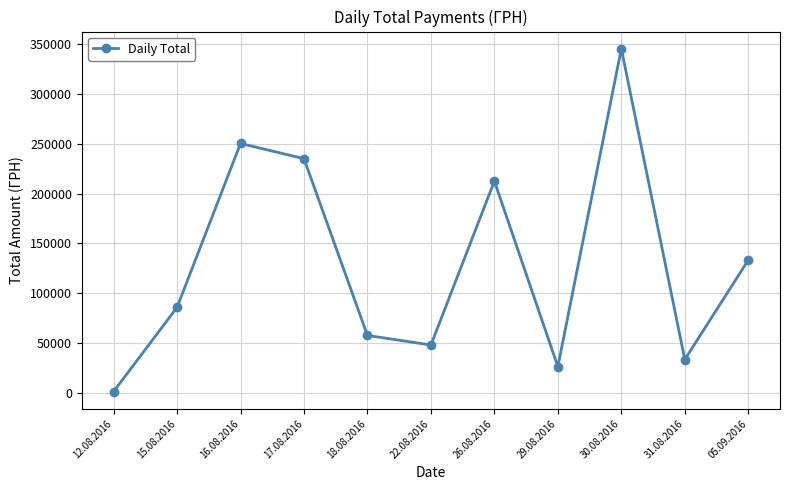

What position from the left is 12.08.2016?

1